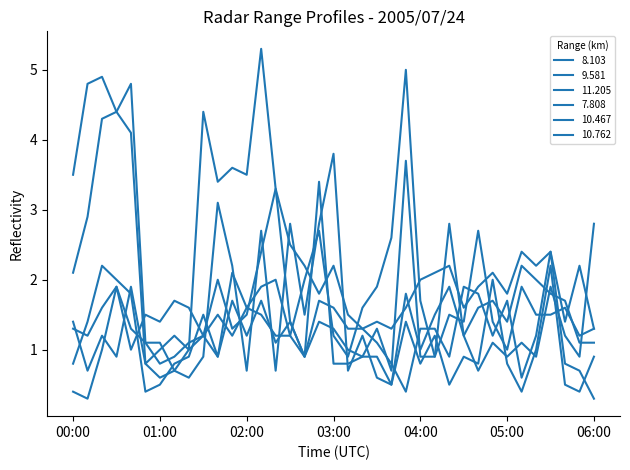

List the series in order of their peak value, highest first.

7.808, 8.103, 11.205, 9.581, 10.467, 10.762